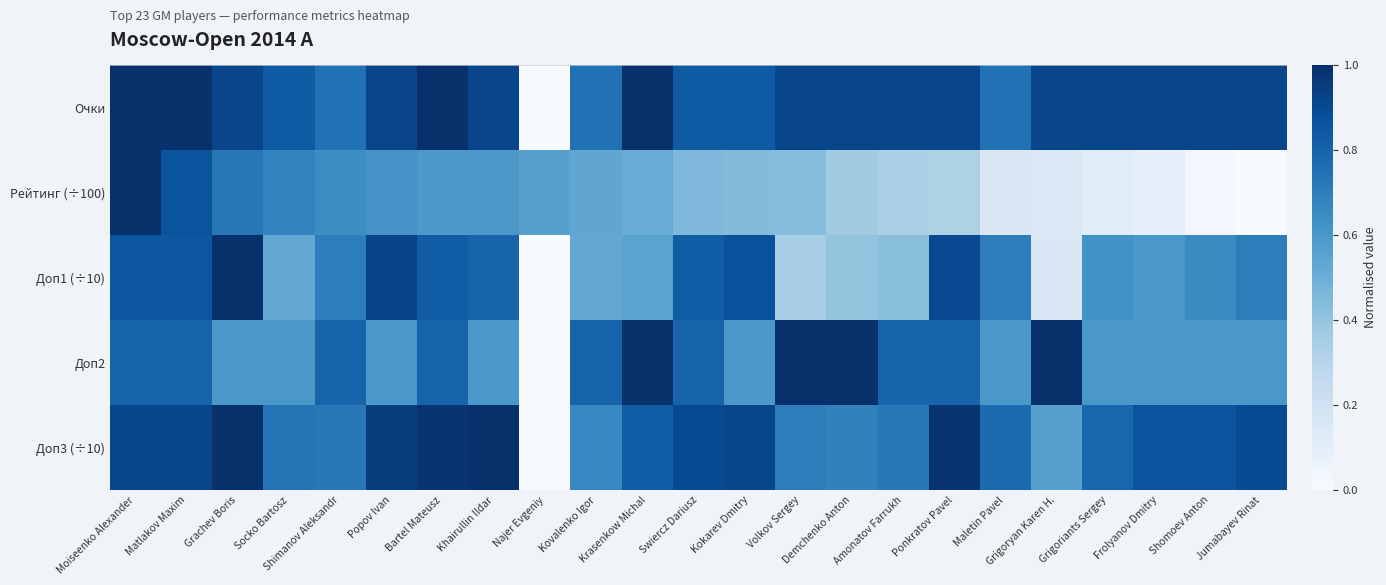

What is the difference between the highest and lowest values at Swiercz Dariusz?

0.4